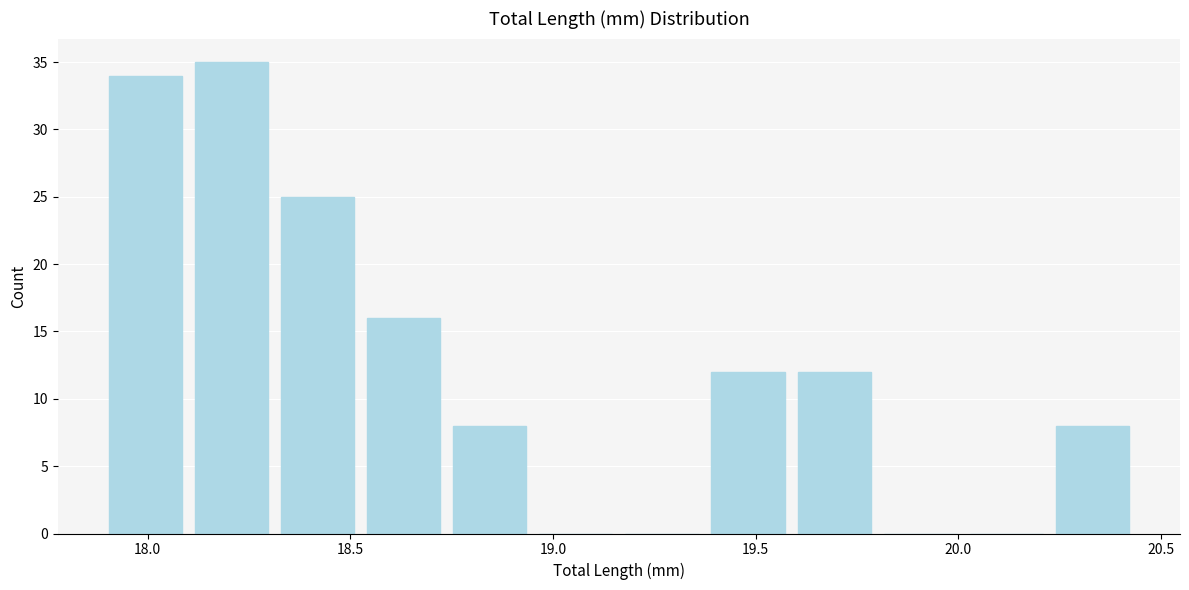

How tall is the bar that spans 18.75 to 18.95 on the x-axis? Neither the bar edges nor the heights are printed on the chart, so give them approximately, as read against the axes.

8